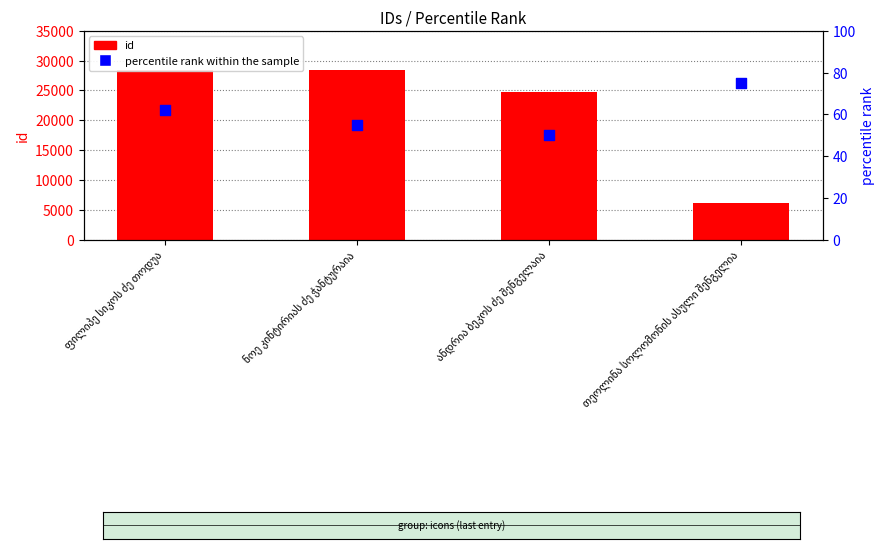

Which series has the largest Y range (max minus min)?

id